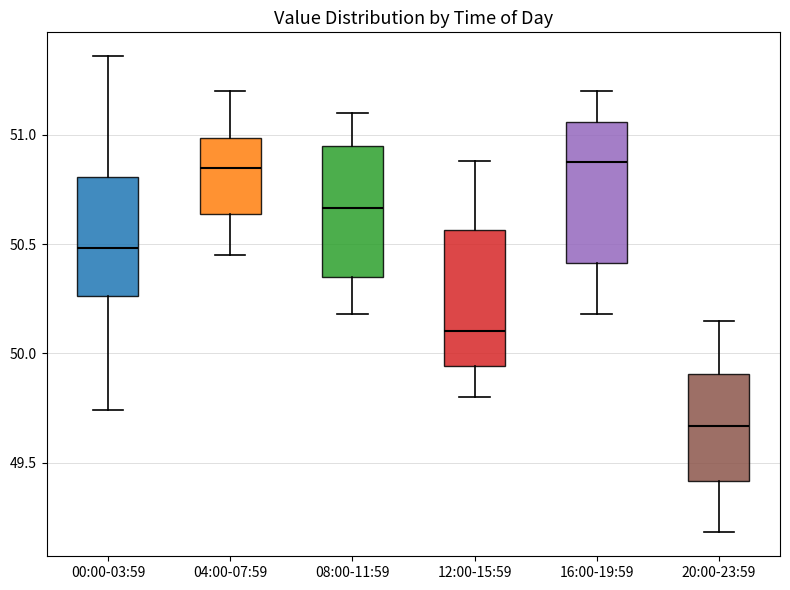

Which box has the lowest median line?

20:00-23:59